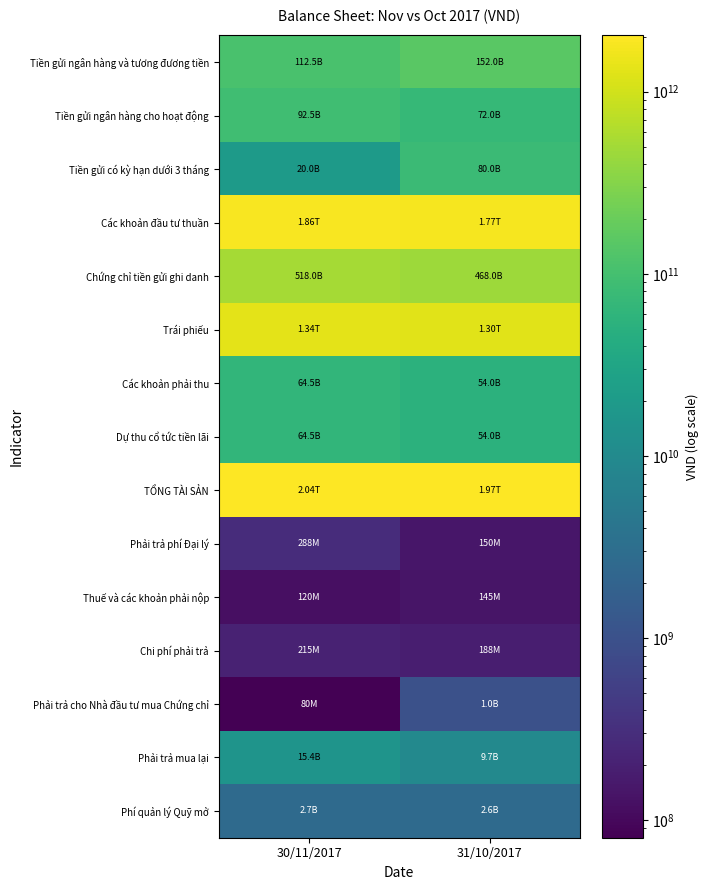

Which label corresponds to the largest value in the chart?

30/11/2017